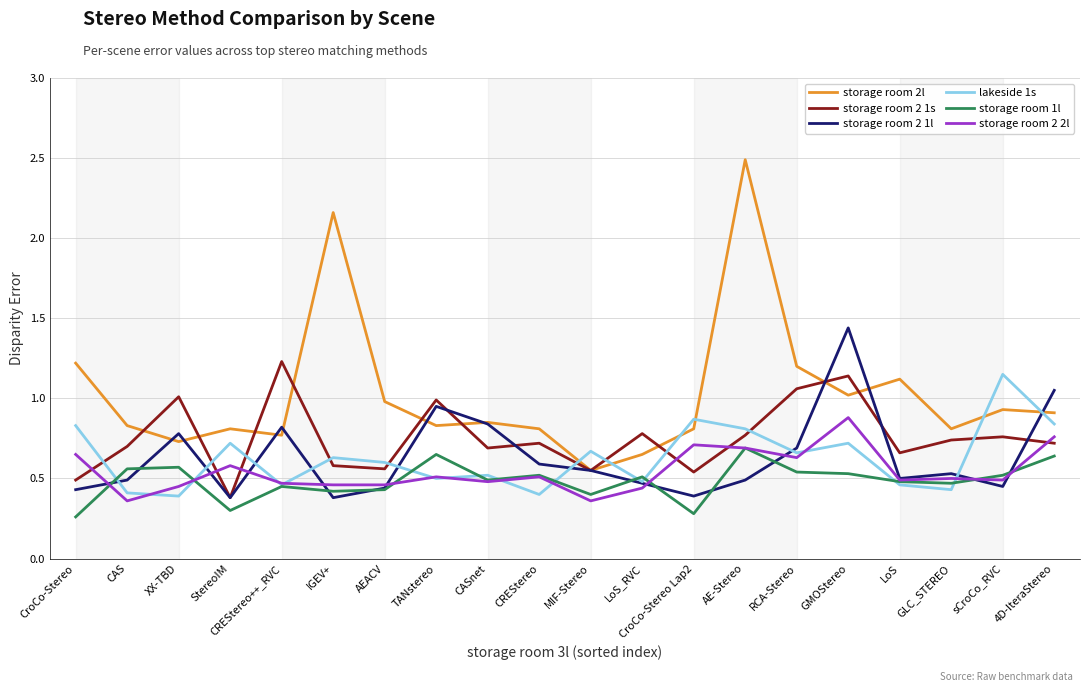

Which series has the largest total across all categories?

storage room 2l